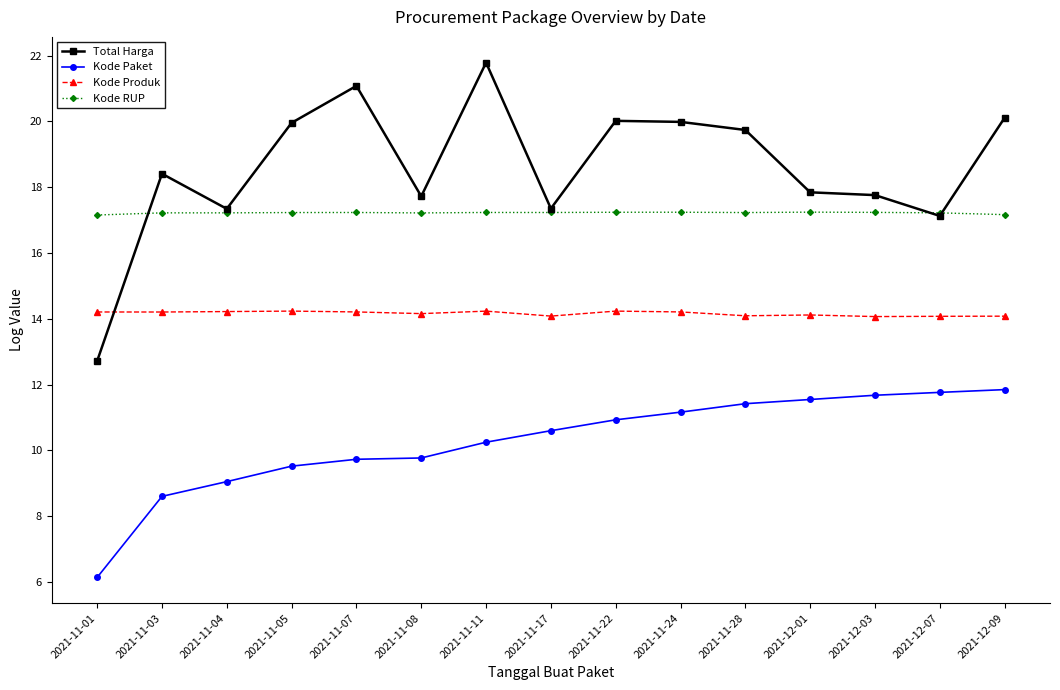

Where does the Kode Paket series first go above 10?

2021-11-11